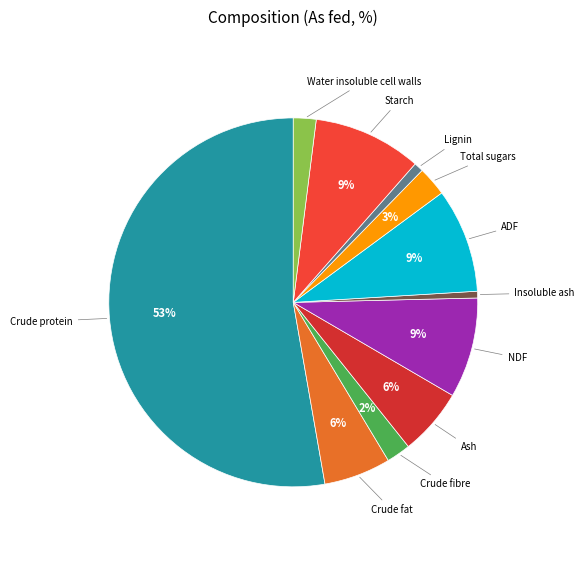

Do Crude fibre and ADF together represent more than half of the pie?

No